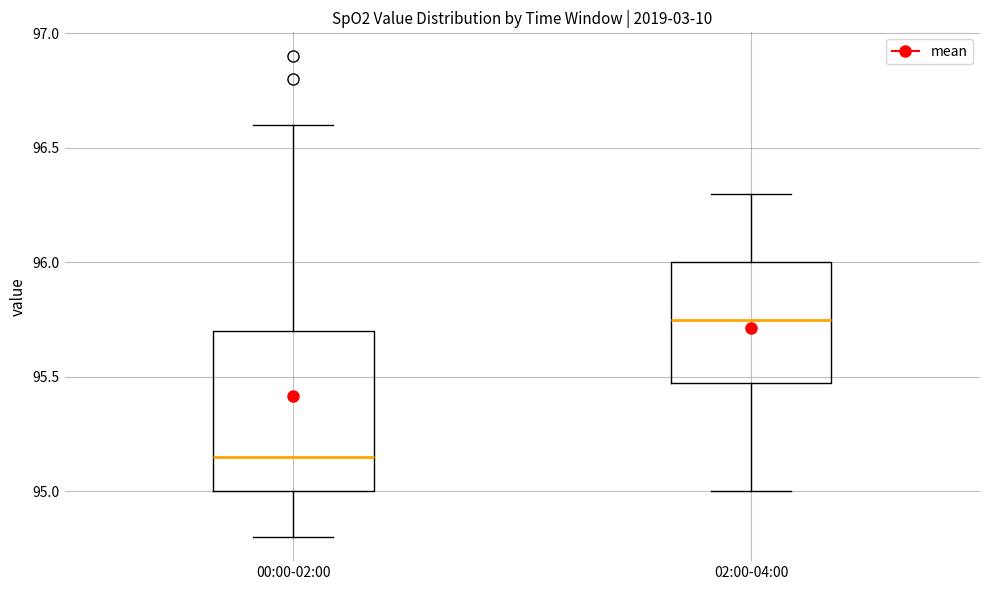

Reading left to right, transcribe this box plot: for each box, give where its median line is, the range the box spans, and where its two whiskers end, as read against the y-axis. The values are not printed on the chart, so give them approximately, as read against the axis.

00:00-02:00: median 95.15, box 95.00 to 95.70, whiskers 94.80 to 96.60
02:00-04:00: median 95.75, box 95.50 to 96.00, whiskers 95.00 to 96.30